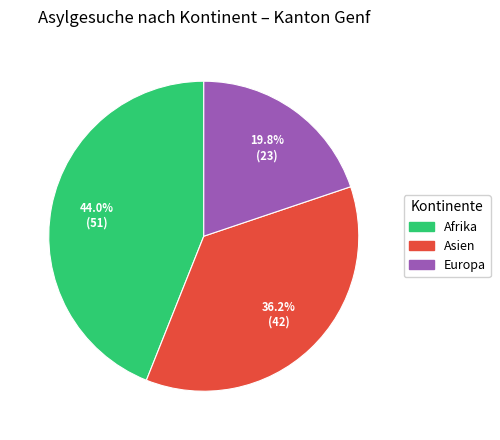

Count the number of slices in the pie.

3